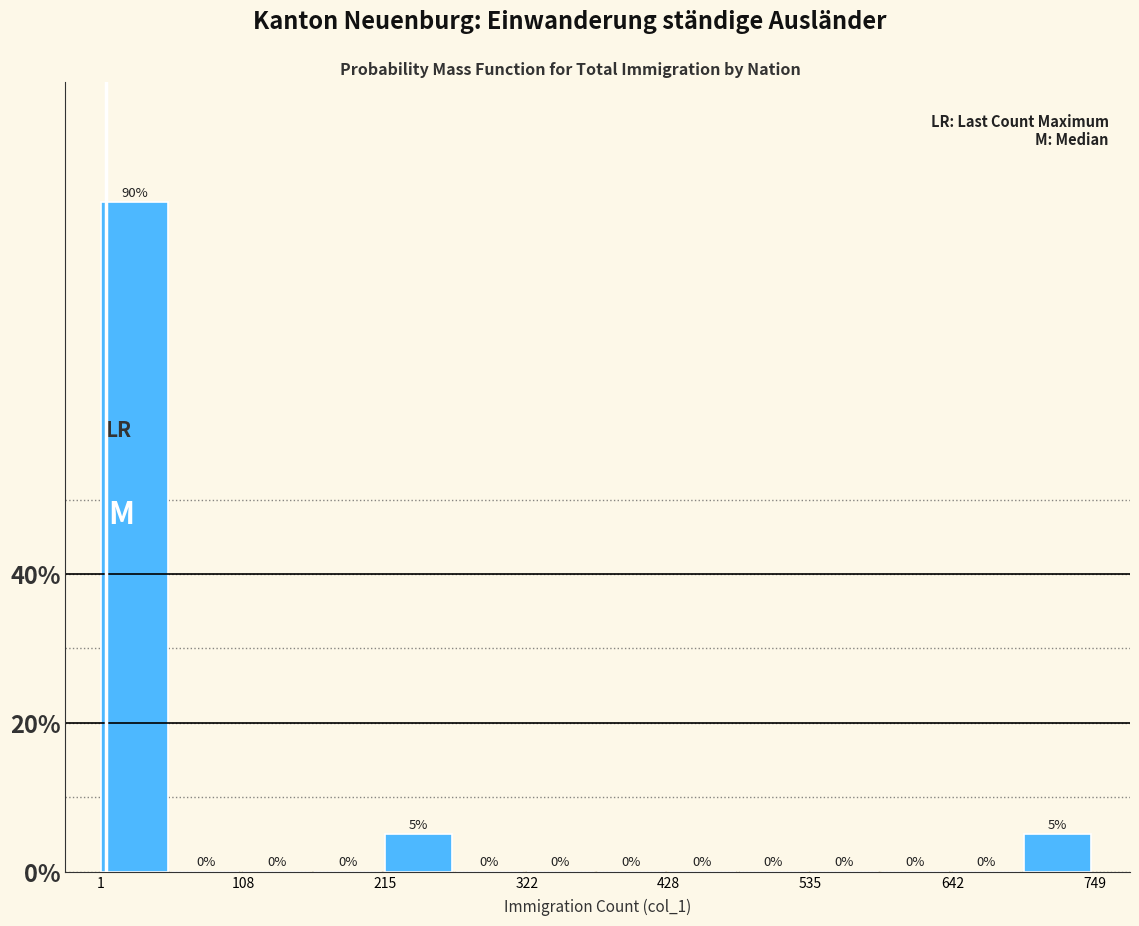

Around what value on the x-axis is the tallest bar? Give the approximate position of its centre, as read against the axis.

20